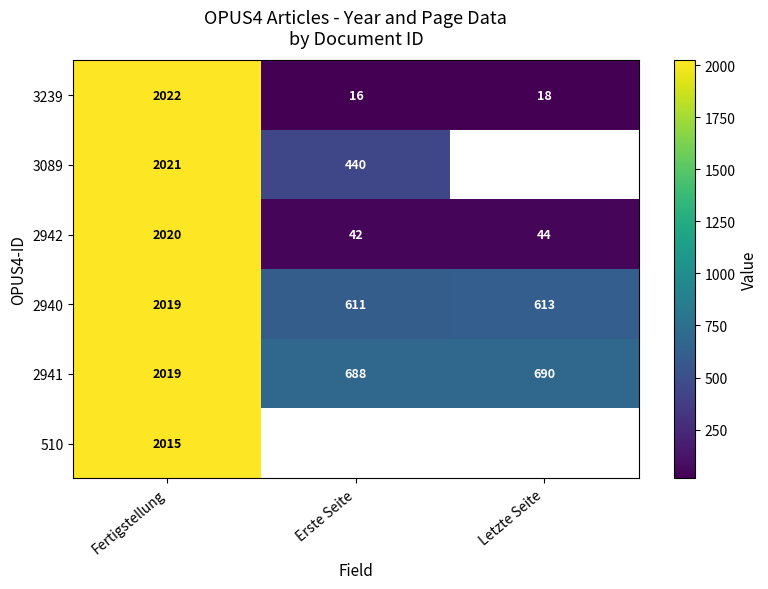

At which label does 2940 reach its peak?

Fertigstellung